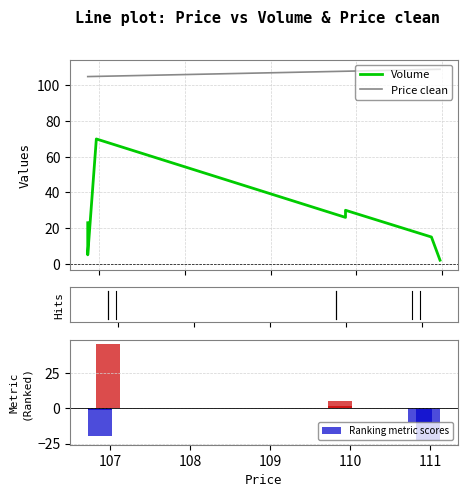

What is the difference between the second highest and minimum values in the Volume series?

28.0